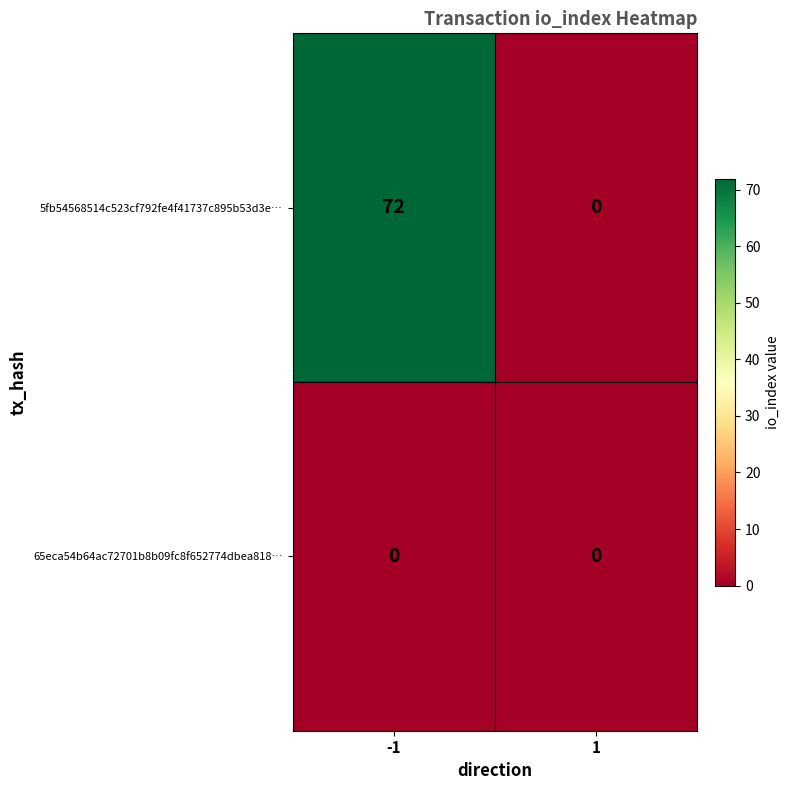

What is the greatest value displayed?

72